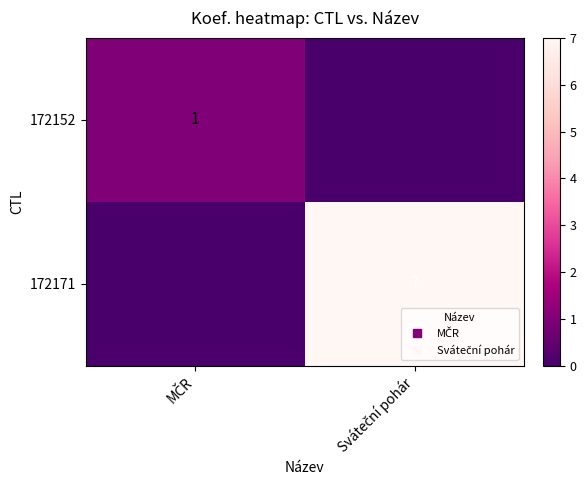

True or false: 172171 has a value of 3 at Sváteční pohár.

False